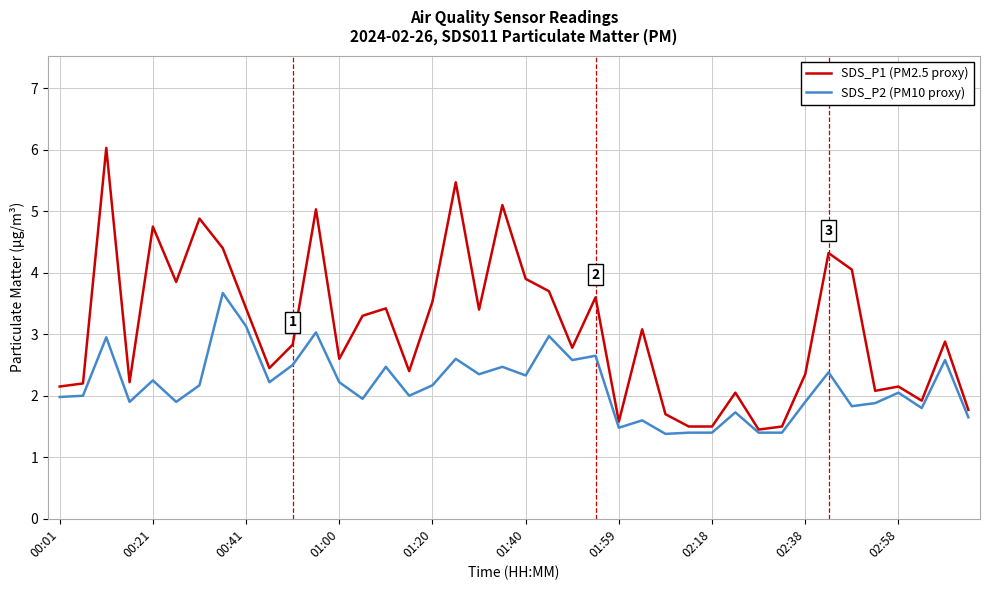

Which series has the largest total across all categories?

SDS_P1 (PM2.5 proxy)